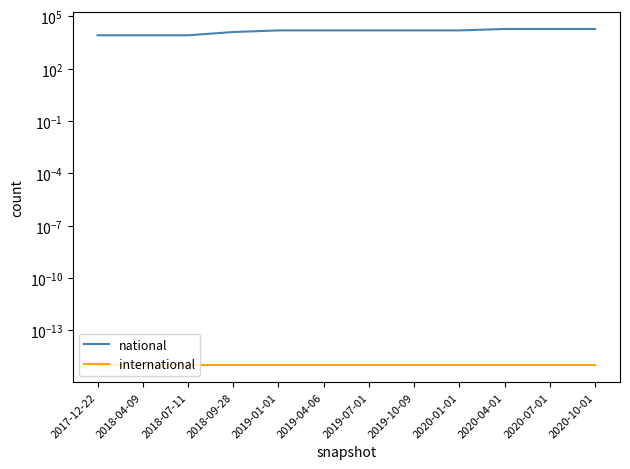

Reading left to right, what are all the values shown in this chart?

national: 2017-12-22=8324.0	2018-04-09=8324.0	2018-07-11=8324.0	2018-09-28=12821.0	2019-01-01=15857.0	2019-04-06=15857.0	2019-07-01=15857.0	2019-10-09=15857.0	2020-01-01=15857.0	2020-04-01=19133.0	2020-07-01=19133.0	2020-10-01=19133.0
international: 2017-12-22=0.0	2018-04-09=0.0	2018-07-11=0.0	2018-09-28=0.0	2019-01-01=0.0	2019-04-06=0.0	2019-07-01=0.0	2019-10-09=0.0	2020-01-01=0.0	2020-04-01=0.0	2020-07-01=0.0	2020-10-01=0.0